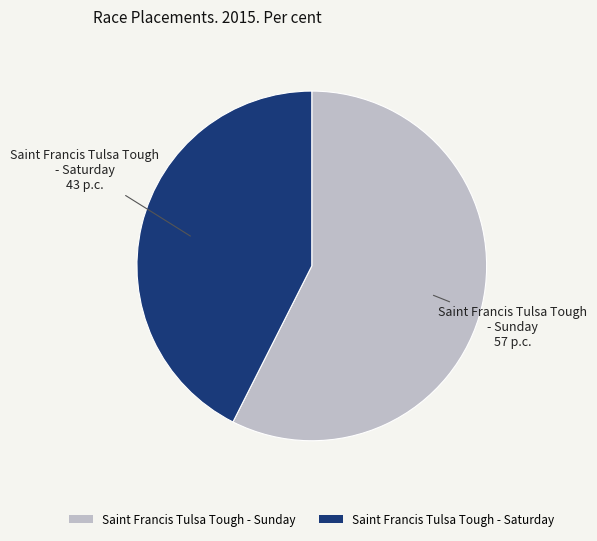

Rank the categories by value from highest to lowest.

Saint Francis Tulsa Tough - Sunday, Saint Francis Tulsa Tough - Saturday